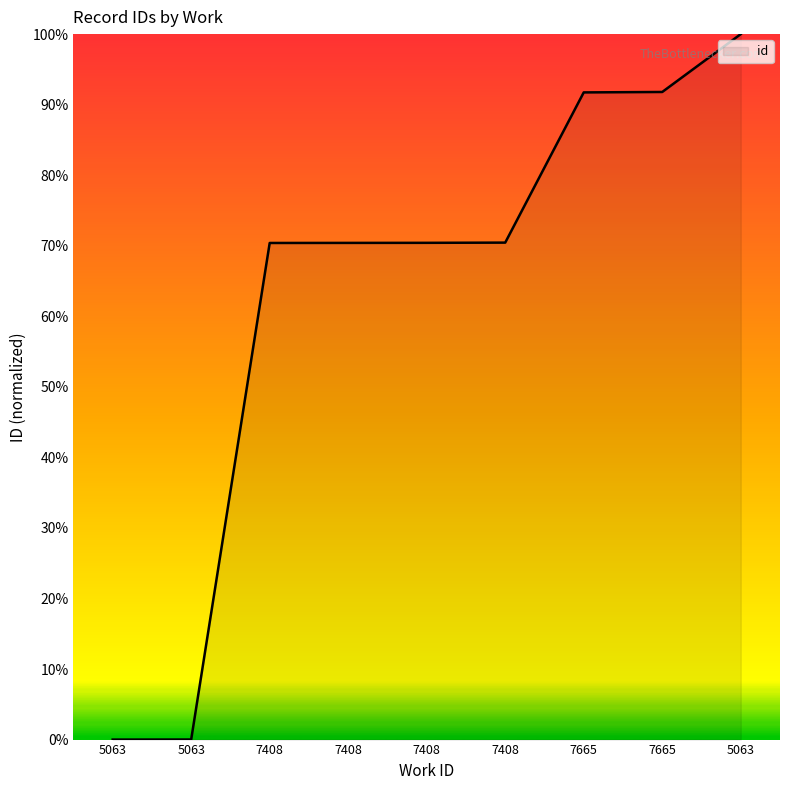

Does the chart have visible grid lines?

No